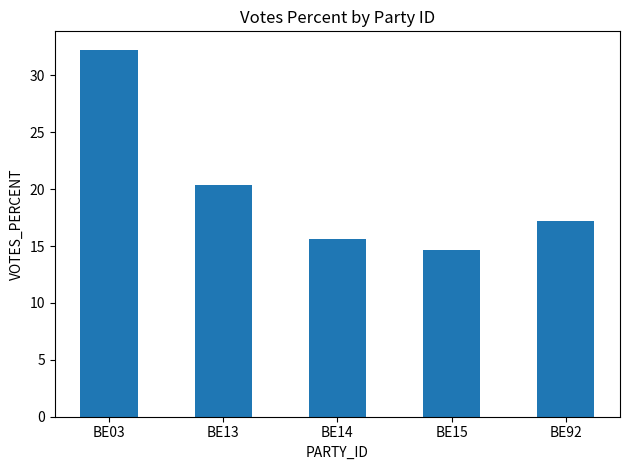

Is it true that the value at BE92 is 5.2?

False